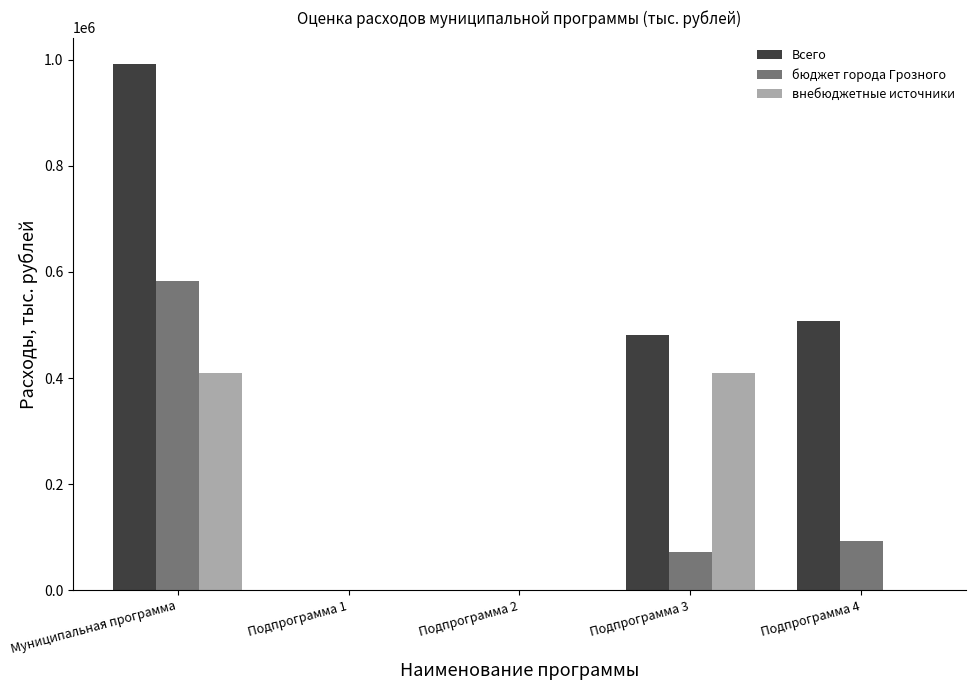

What is the sum of the внебюджетные источники values at Подпрограмма 4 and Муниципальная программа?

410000.0